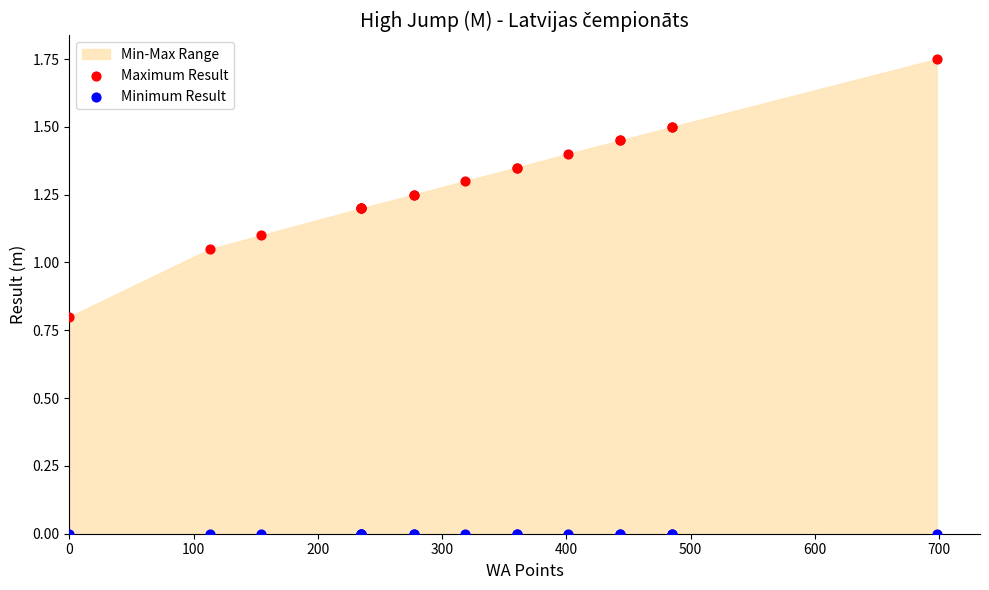

Which series reaches the maximum Y coordinate?

Maximum Result